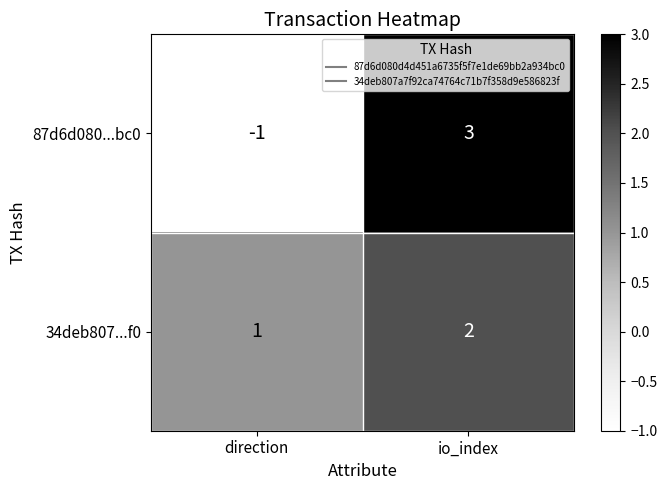

What is the difference between the highest and lowest values at io_index?

1